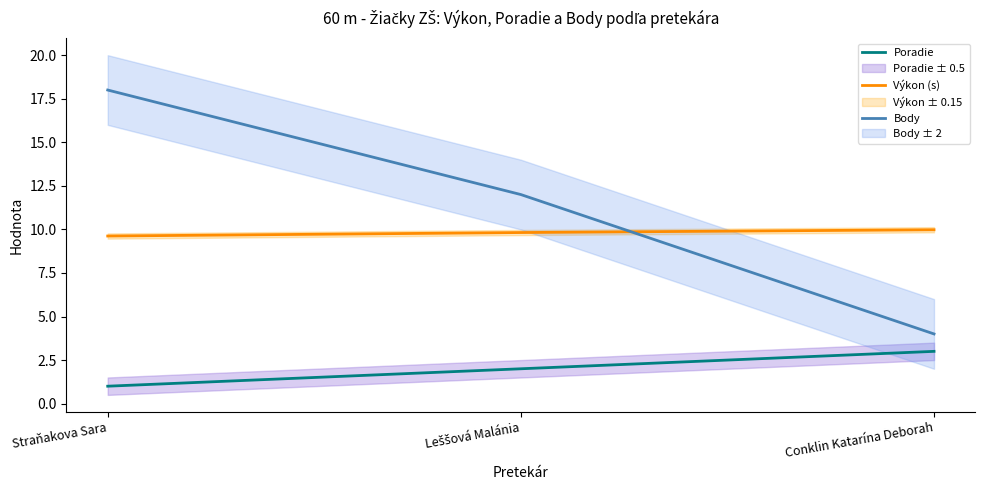

At which label does Poradie first exceed 2?

Conklin Katarína Deborah